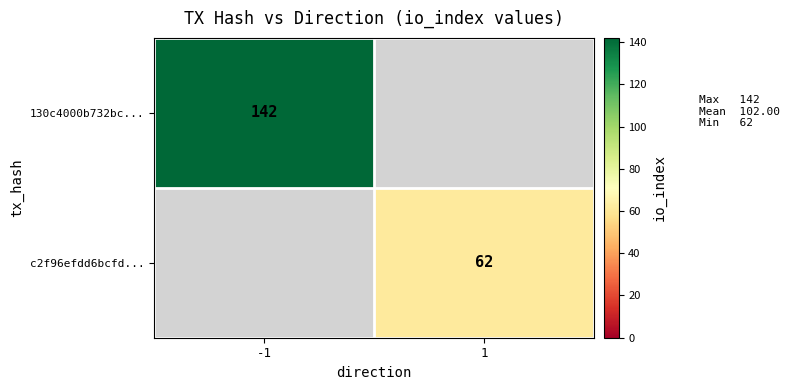

The value of c2f96efdd6bcfd... at 1 is 62. True or false?

True